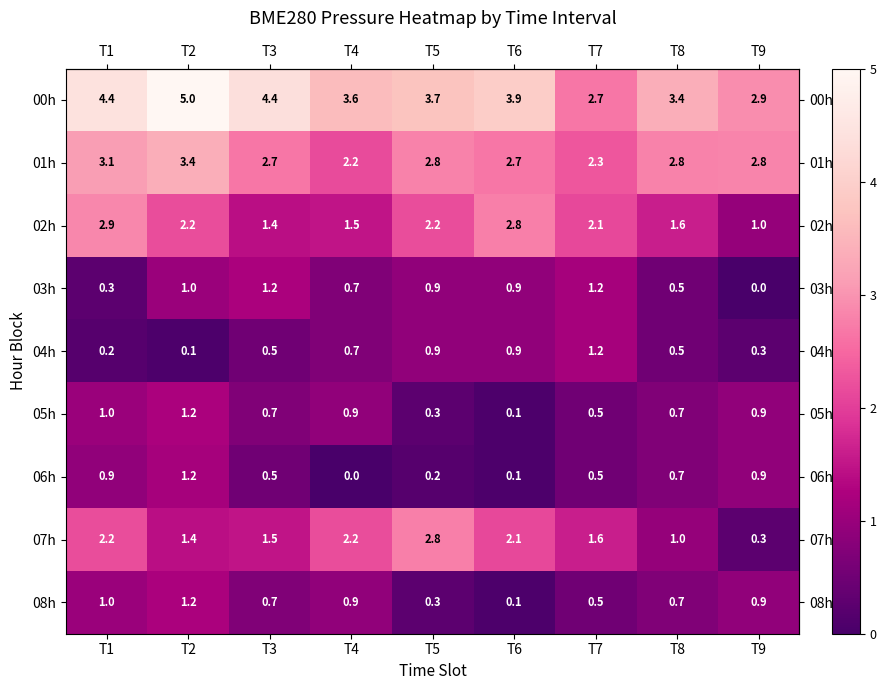

Which series has the largest range (max minus min)?

07h